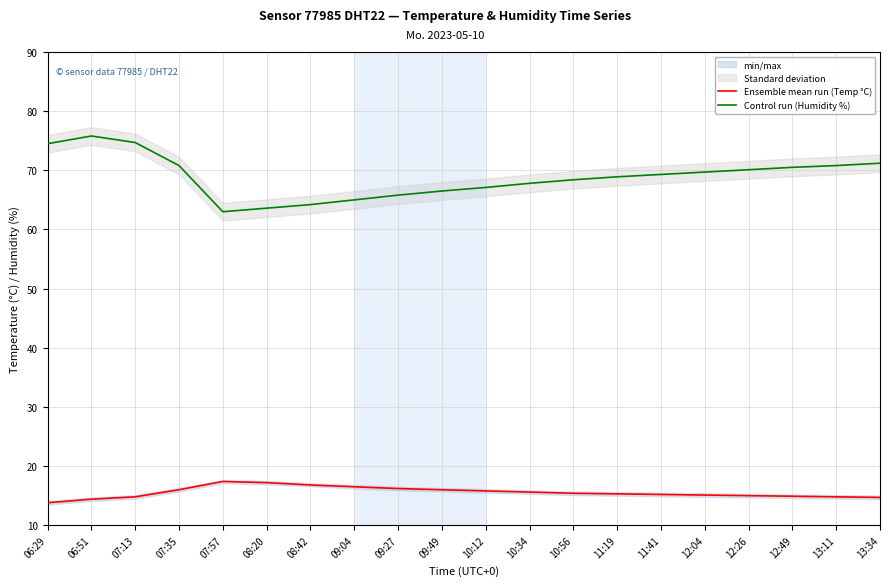

Which category has the lowest value across all series?

06:29